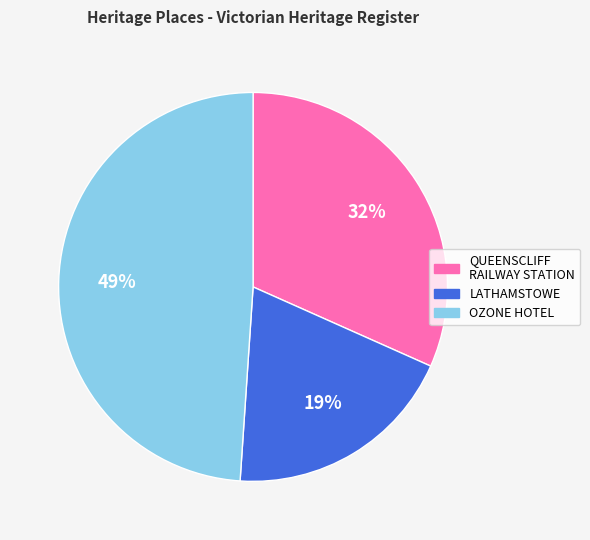

Which slice is the smallest?

LATHAMSTOWE